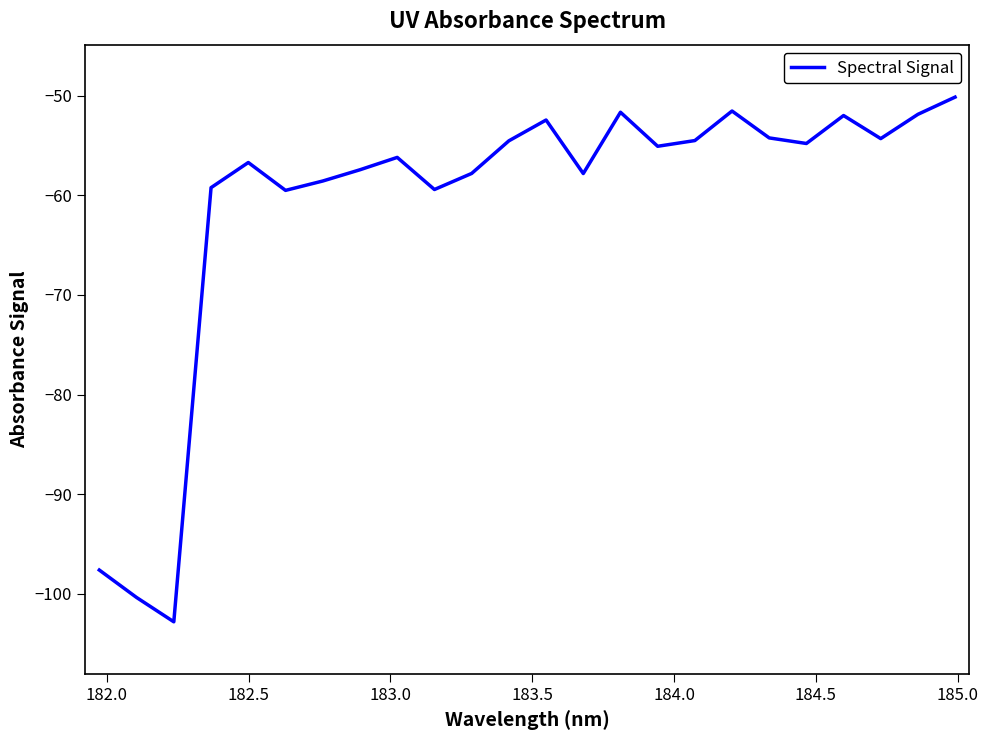

What is the average value?

-60.9